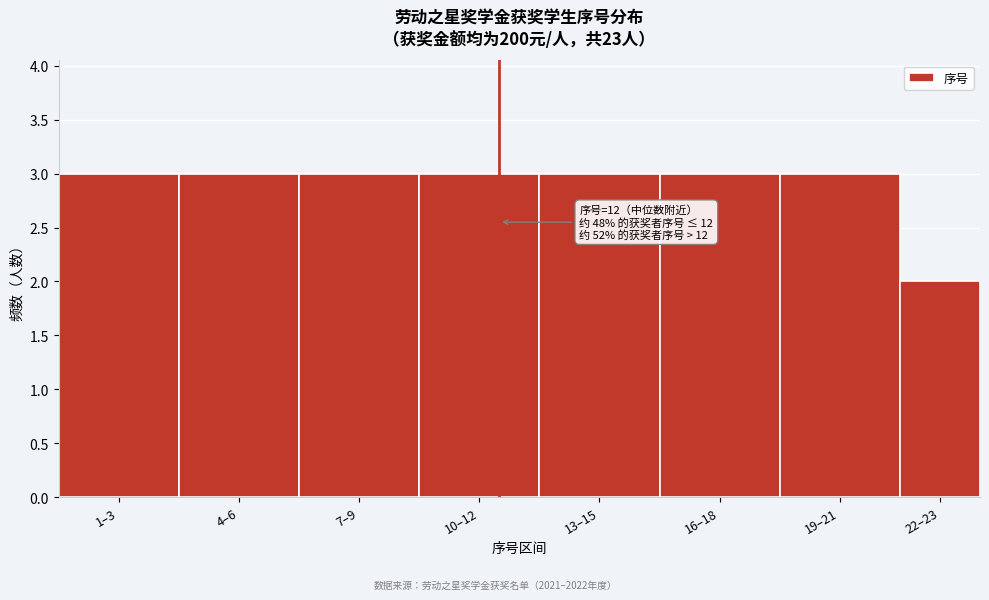

Reading right to left, transcribe all the data shown in this chart.

22–23=2	19–21=3	16–18=3	13–15=3	10–12=3	7–9=3	4–6=3	1–3=3